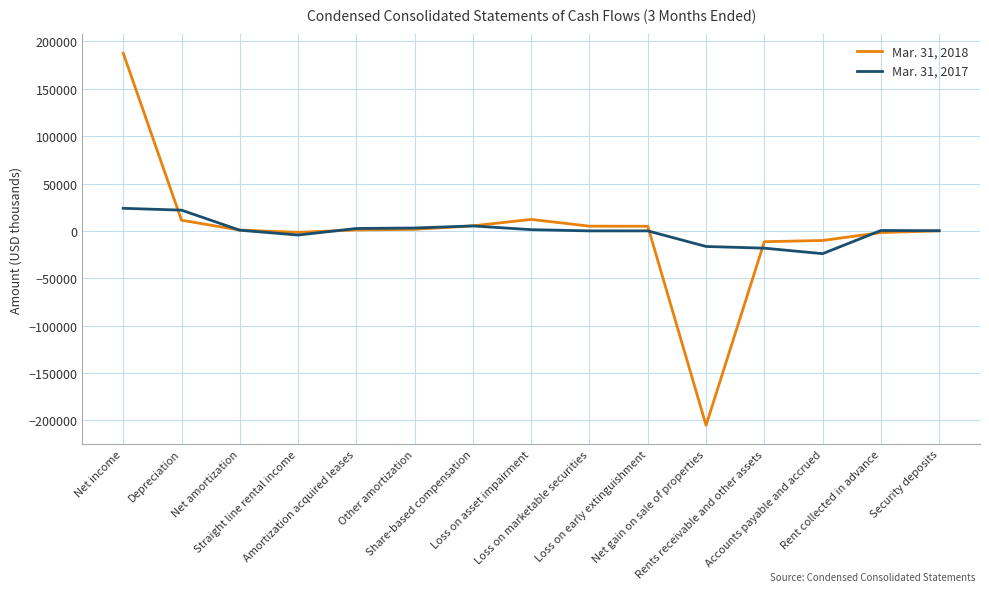

What is the minimum value shown in the chart?

-205211